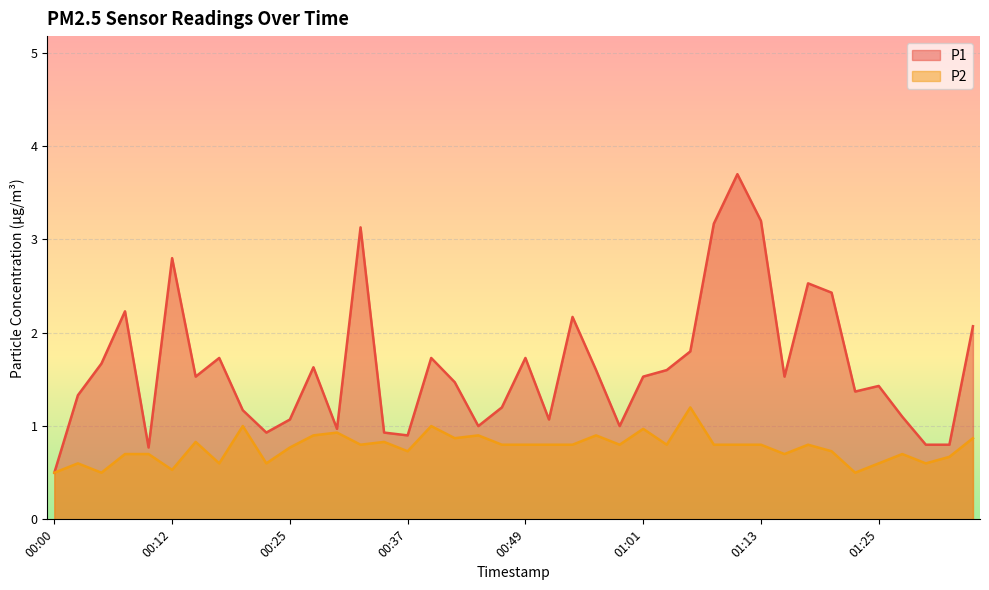

At how many categories does at least one series exceed 3?

4